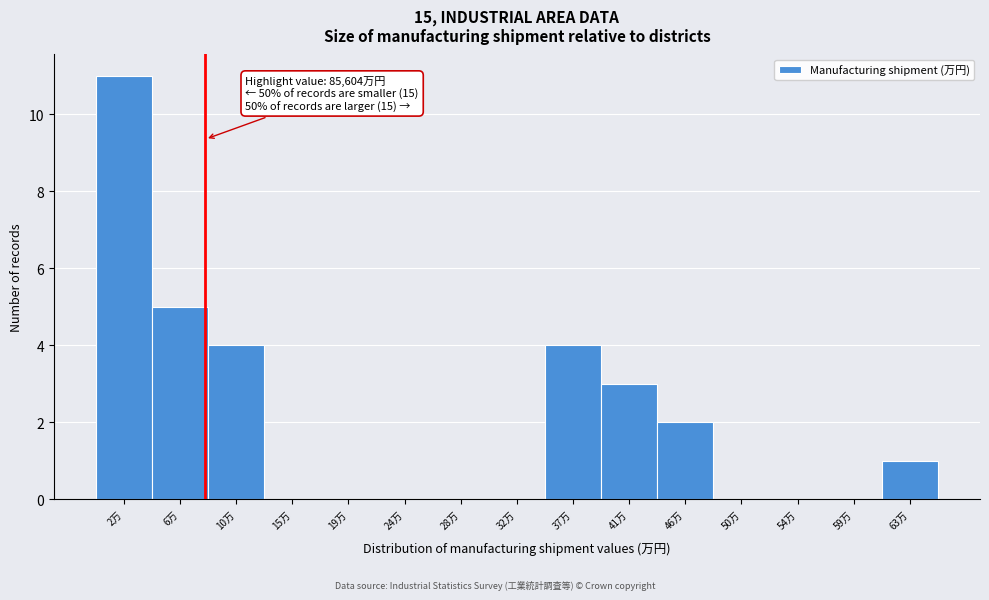

Reading right to left, transcribe all the data shown in this chart.

63万=1	59万=0	54万=0	50万=0	46万=2	41万=3	37万=4	32万=0	28万=0	24万=0	19万=0	15万=0	10万=4	6万=5	2万=11